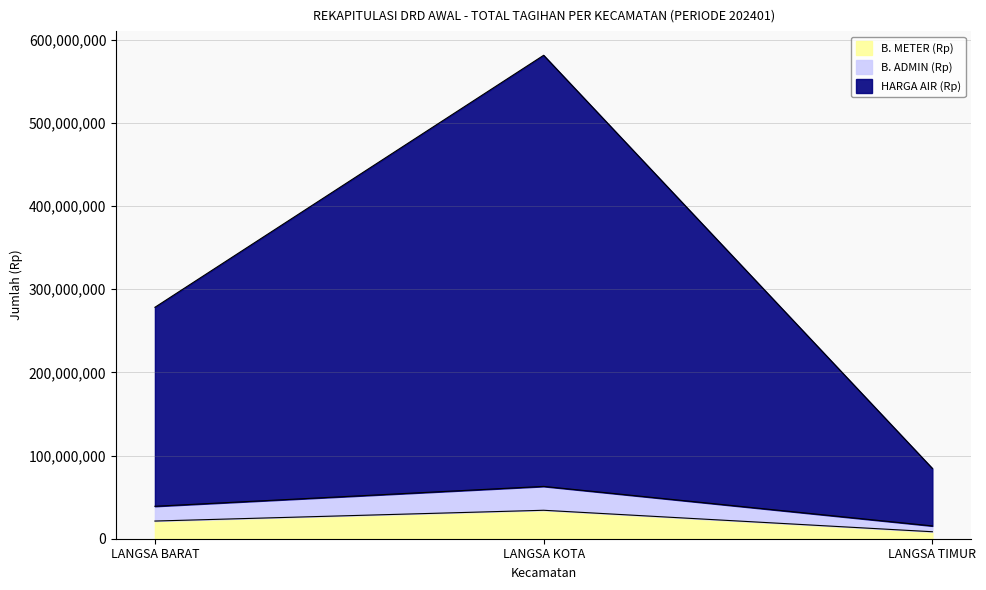

How many lines are shown in the chart?

3